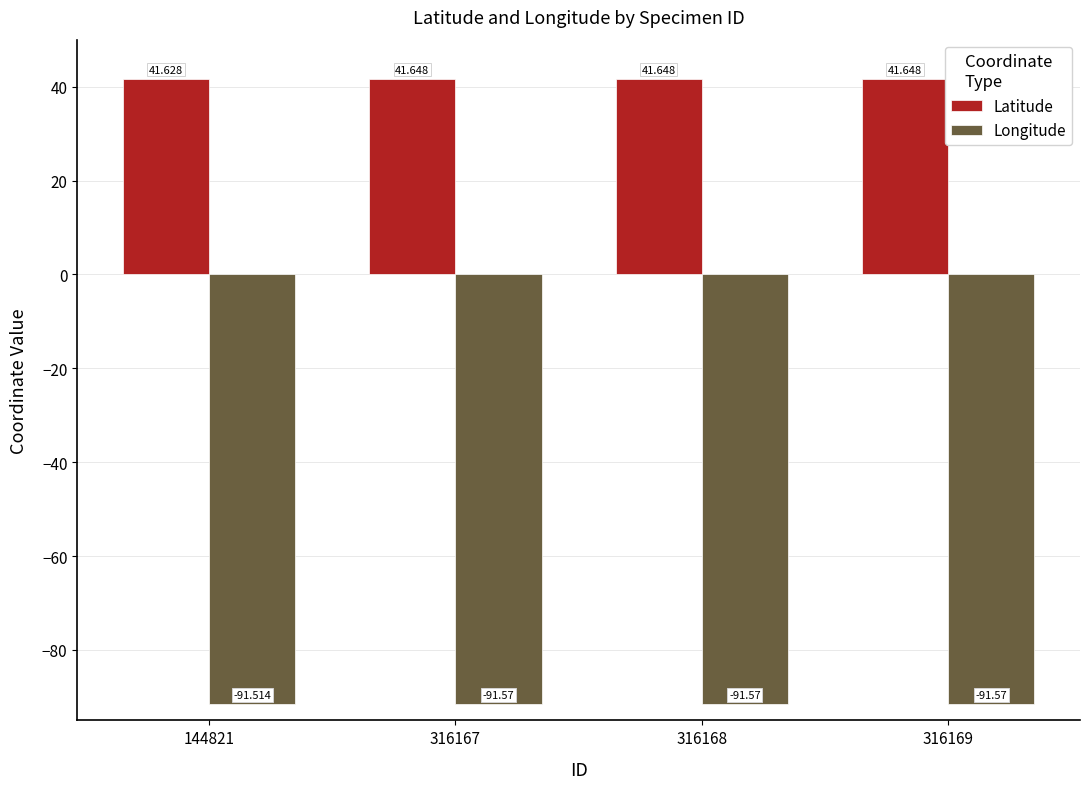

The value of Latitude at 316169 is 41.6. True or false?

True